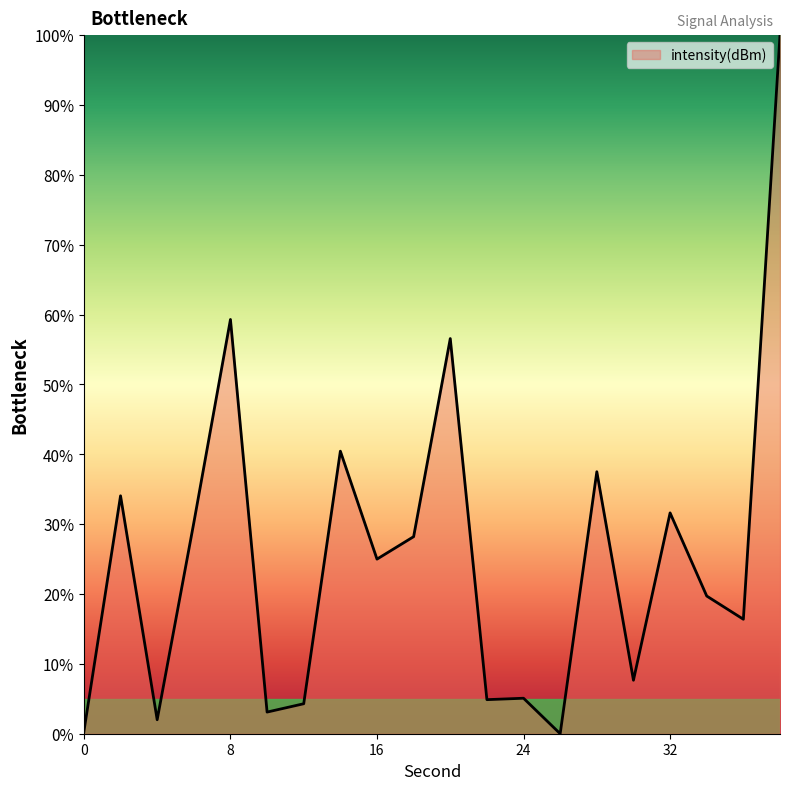

What is the greatest value displayed?

100.0